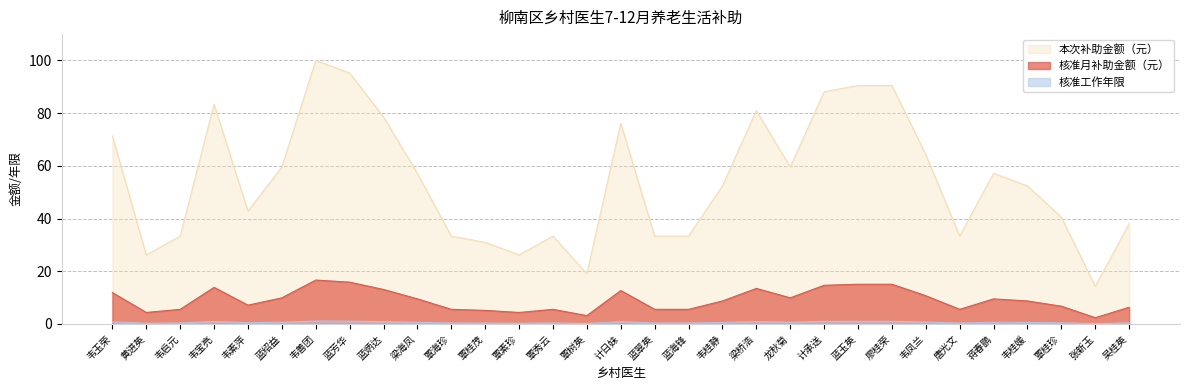

True or false: 本次补助金额（元） has a value of 0.2 at 张新玉.

False